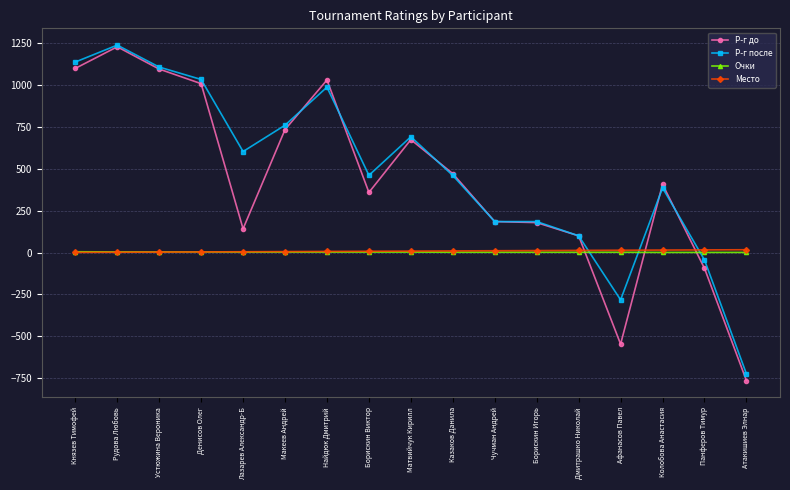

What is the sum of all Место values?

153